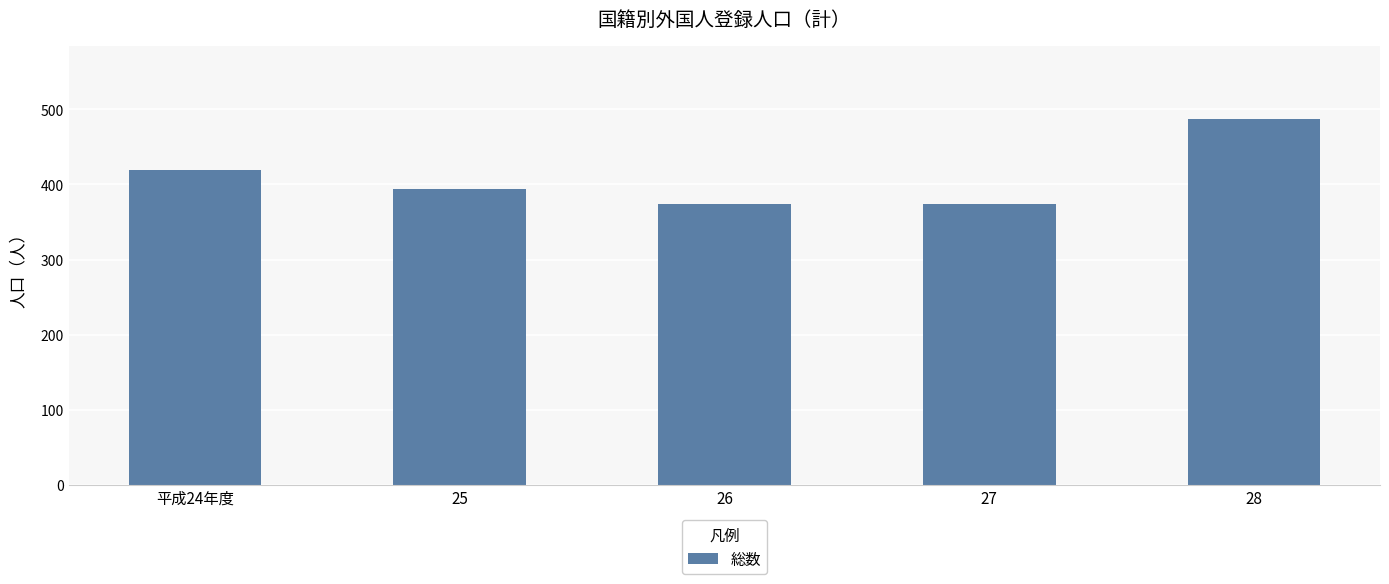

What is the change in value from 平成24年度 to 25?

-25